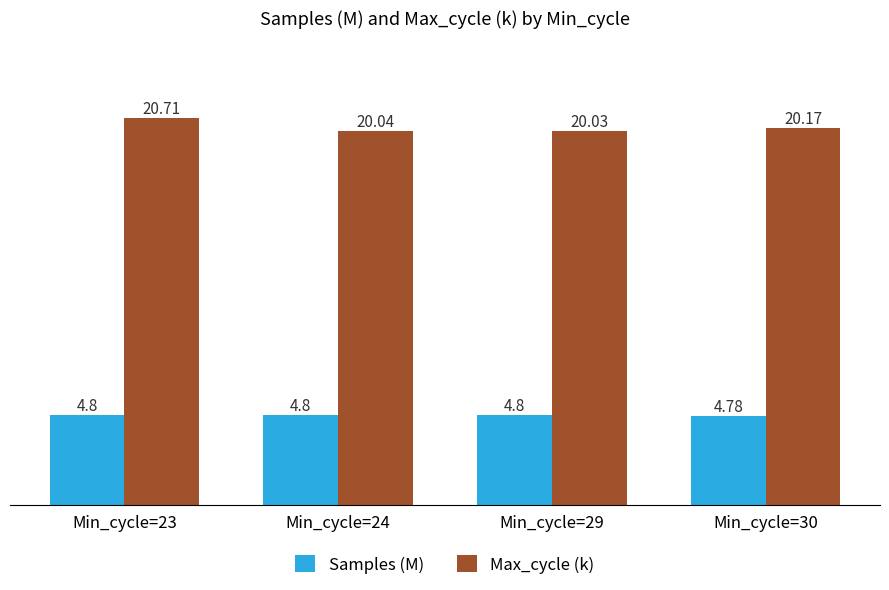

Are the bars grouped side by side (vs. stacked)?

Yes